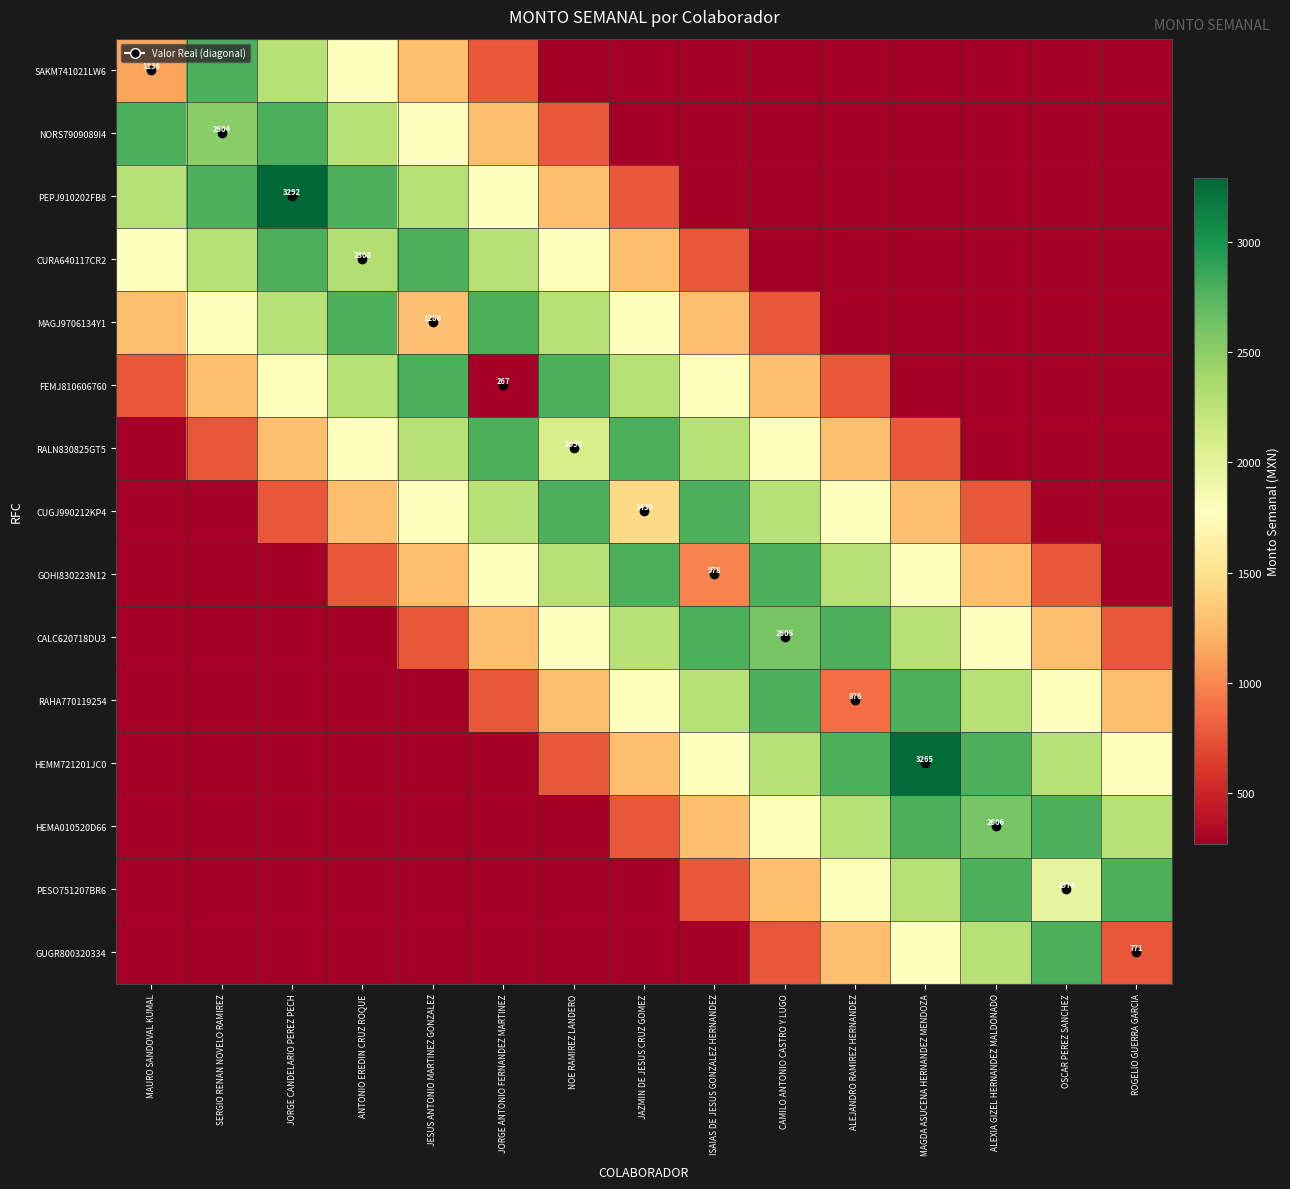

What is the total value across all series at MAGDA ASUCENA HERNANDEZ MENDOZA?

20612.1